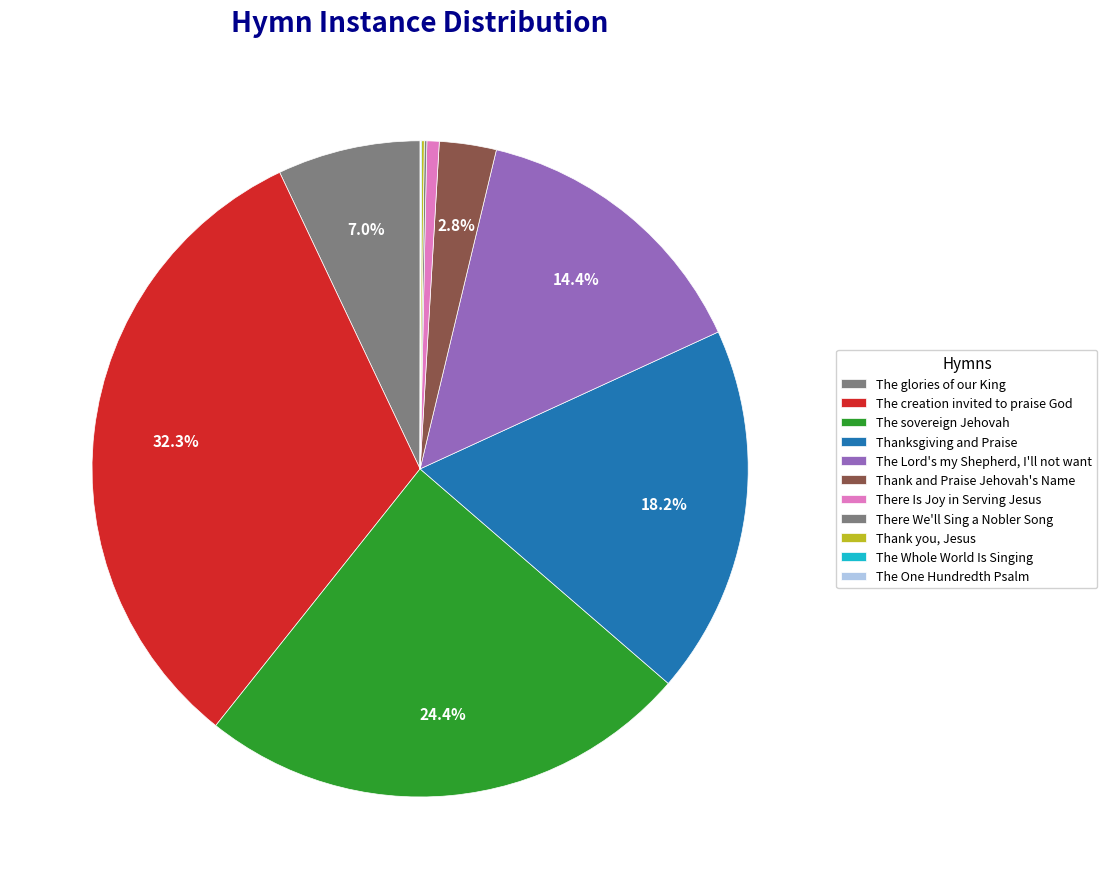

Is the sum of There We'll Sing a Nobler Song and The Whole World Is Singing greater than half?

No